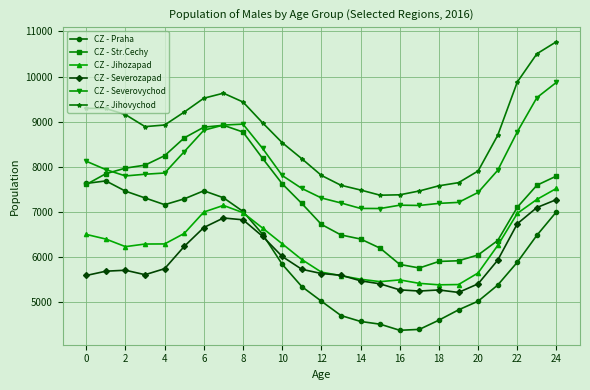

True or false: CZ - Str.Cechy and CZ - Severozapad cross at least once.

False